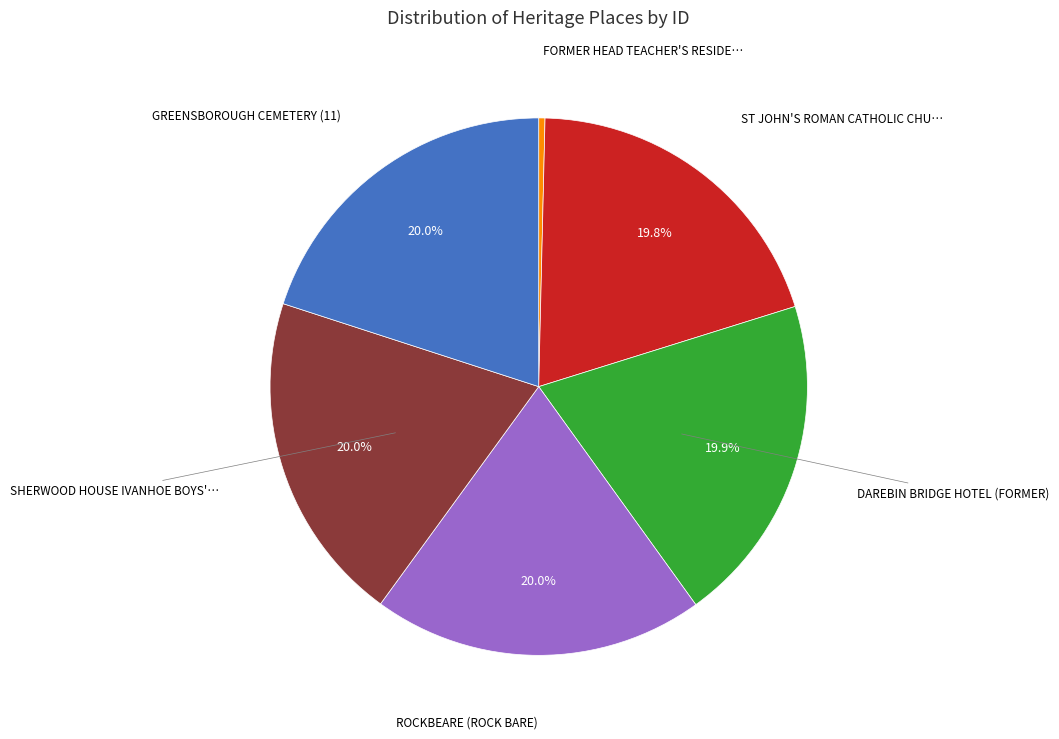

How many segments does this pie chart have?

6